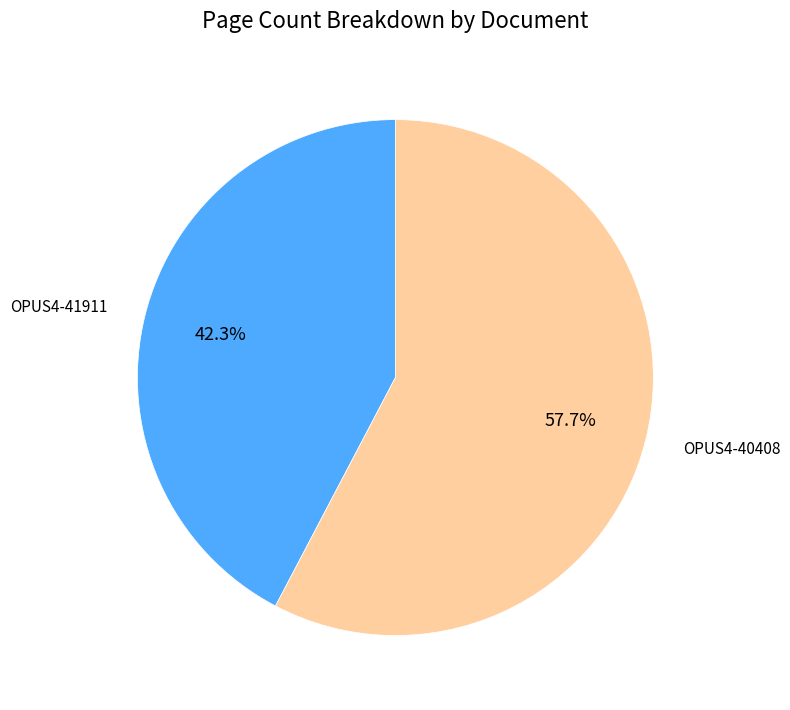

To the nearest percent, what is the difference between the largest and smallest slice percentages?

15%